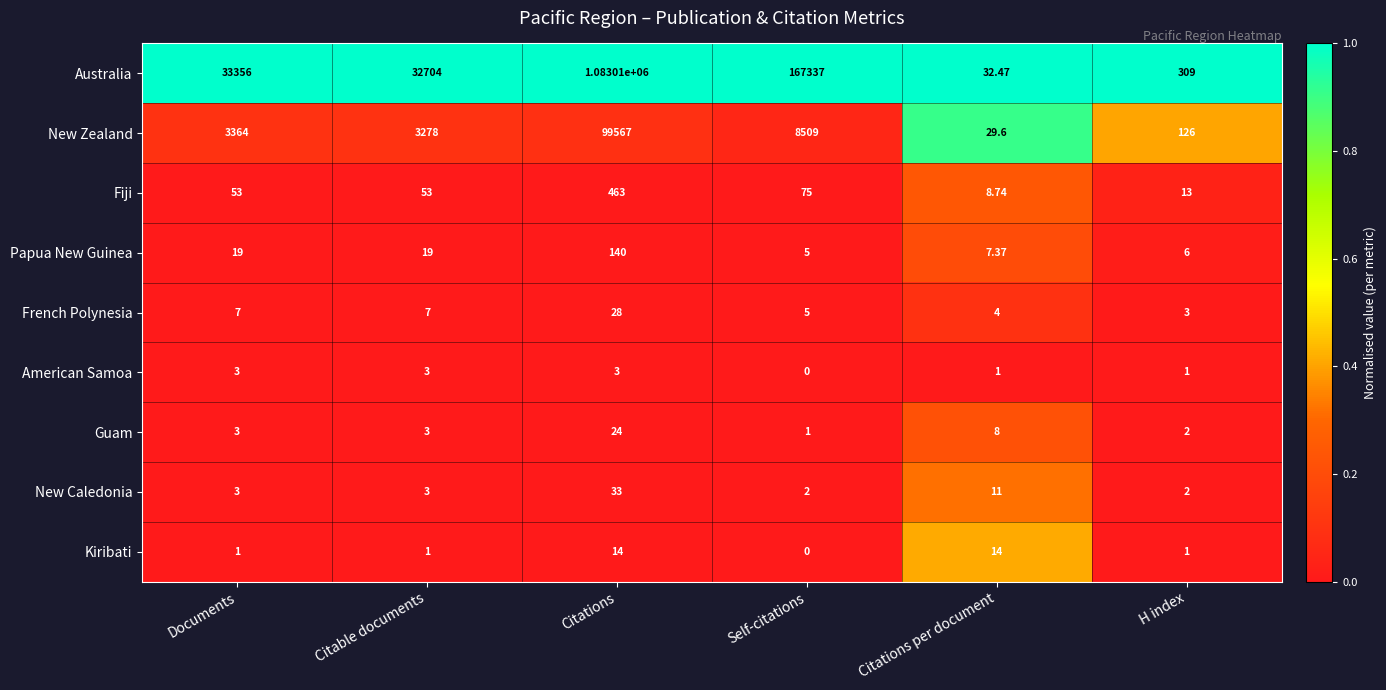

At which category is the sum across all series the highest?

Citations